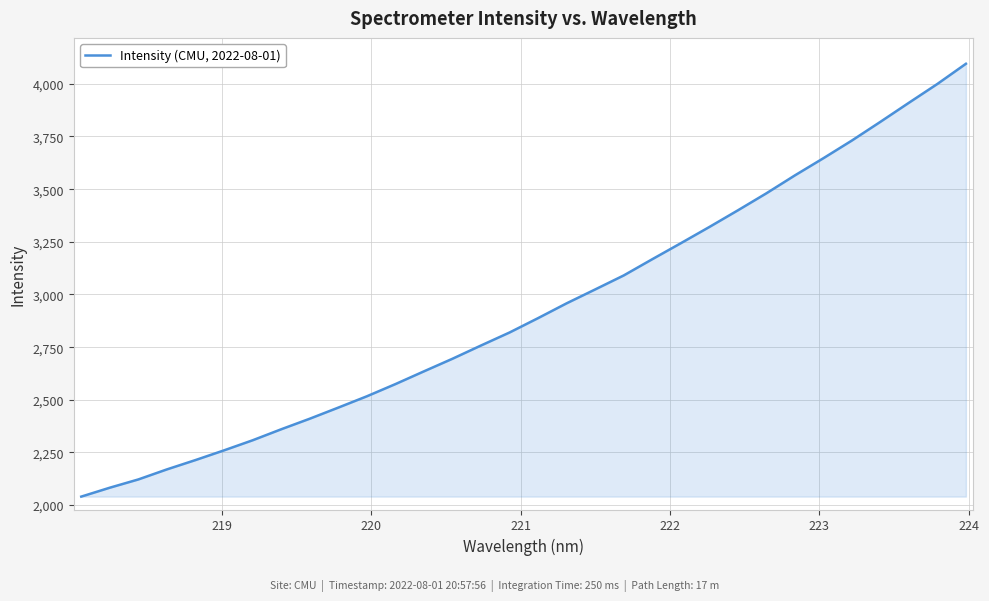

How many lines are shown in the chart?

1